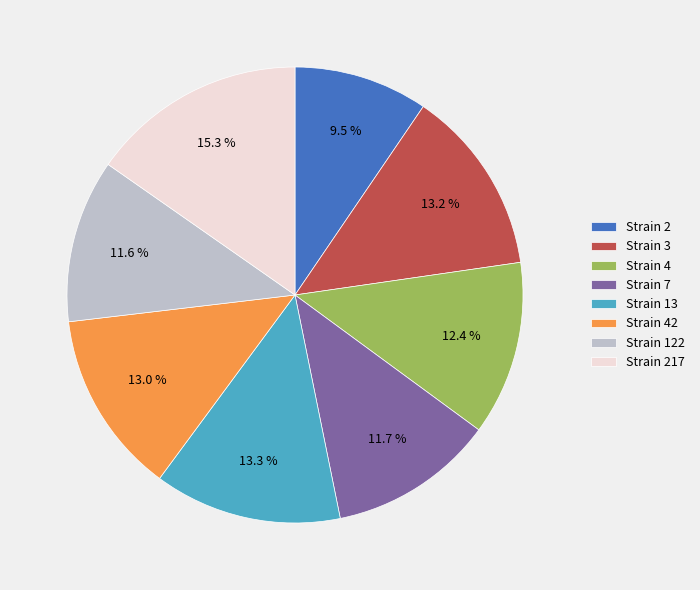

What percentage do Strain 4 and Strain 217 together represent?

27.7%